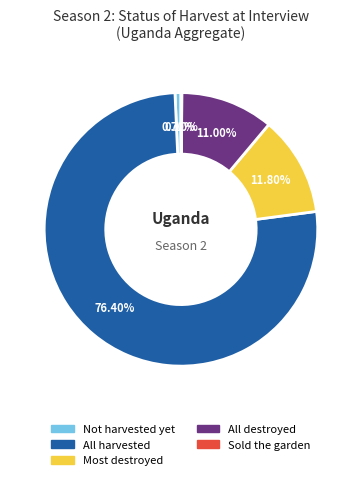

Does any single category account for the majority?

Yes